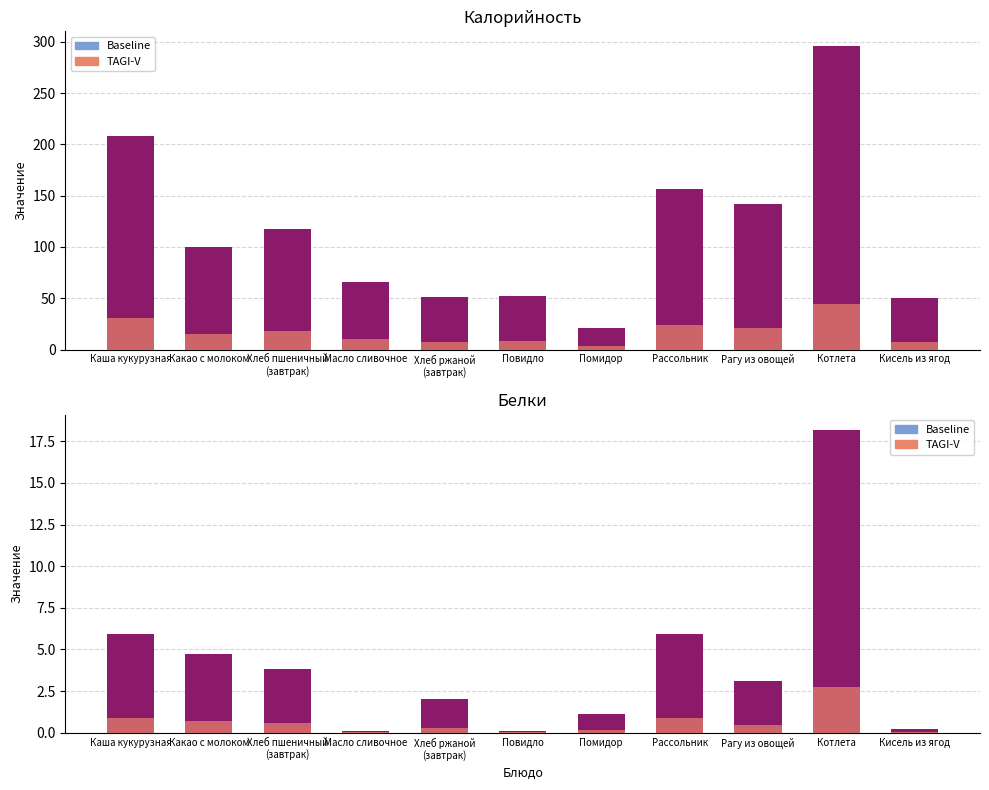

What is the spread (max minus min) of values at Котлета?

292.7